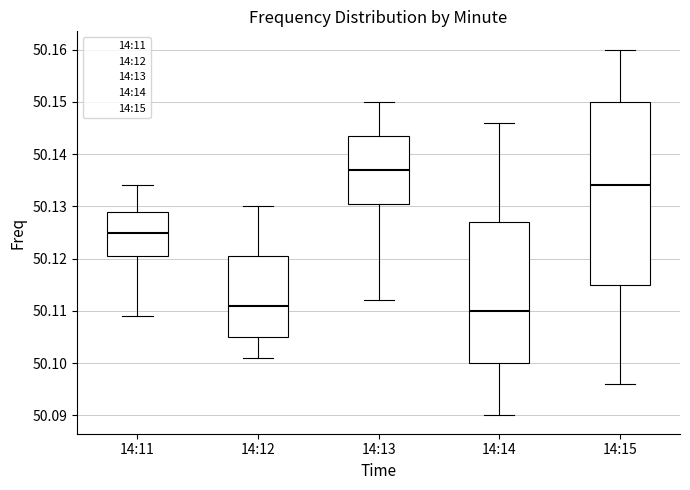

Reading left to right, read every box against the y-axis: the position of its median line, the range the box covers, and the ends of its whiskers. The values are not printed on the chart, so give them approximately, as read against the axis.

14:11: median 50.125, box 50.121 to 50.129, whiskers 50.109 to 50.134
14:12: median 50.111, box 50.105 to 50.121, whiskers 50.101 to 50.130
14:13: median 50.137, box 50.131 to 50.144, whiskers 50.112 to 50.150
14:14: median 50.110, box 50.100 to 50.127, whiskers 50.090 to 50.146
14:15: median 50.134, box 50.115 to 50.150, whiskers 50.096 to 50.160